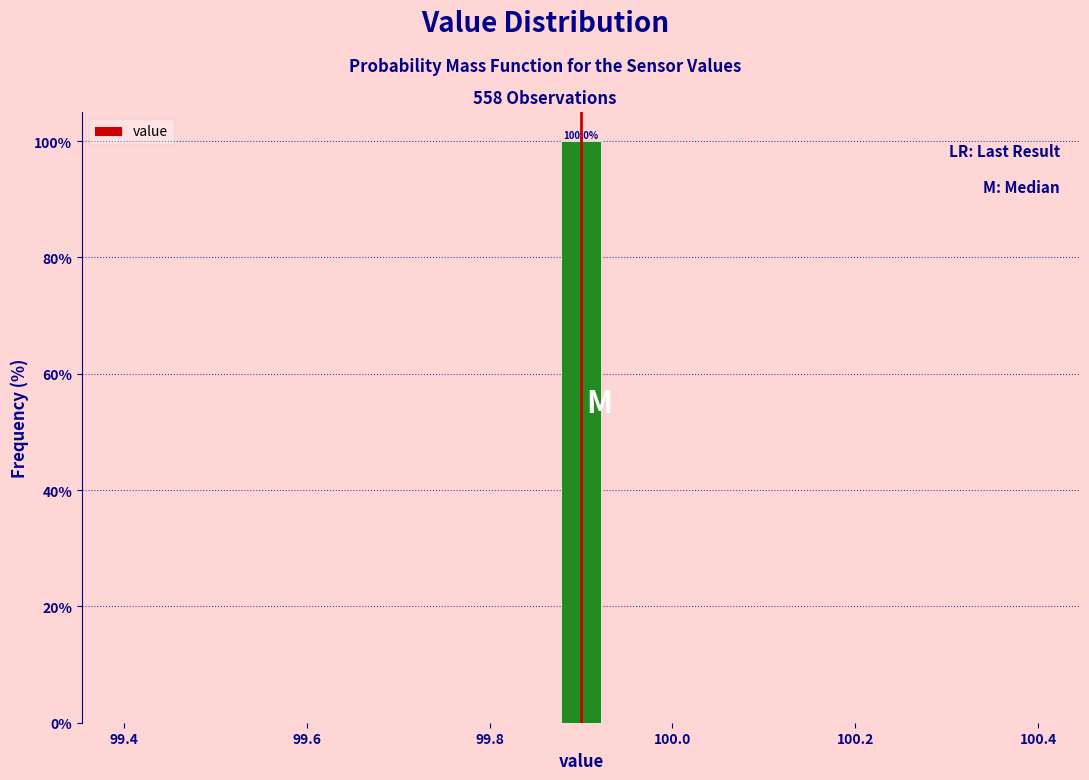

Read against the x-axis, roughly where is the centre of the tallest bar?

99.90